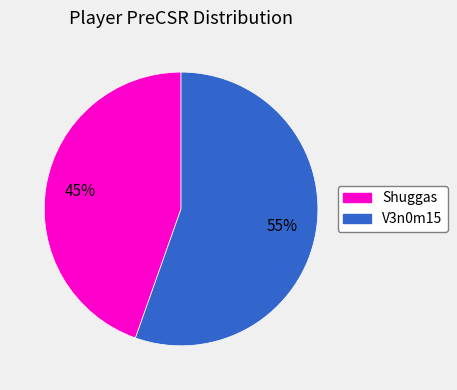

Rank the categories by value from lowest to highest.

Shuggas, V3n0m15